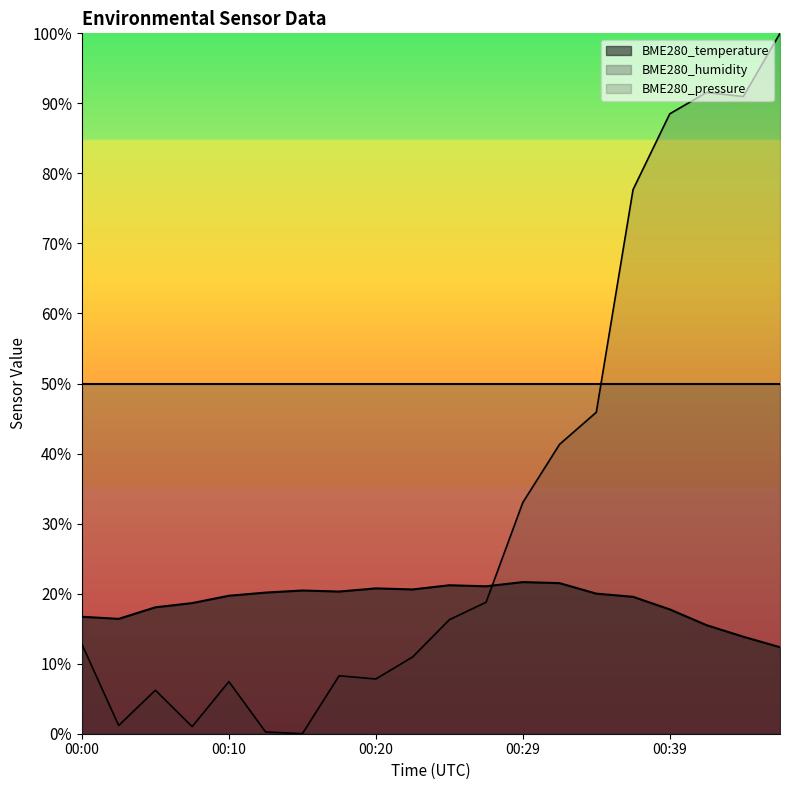

The value at 00:24 is 21.2. True or false?

True